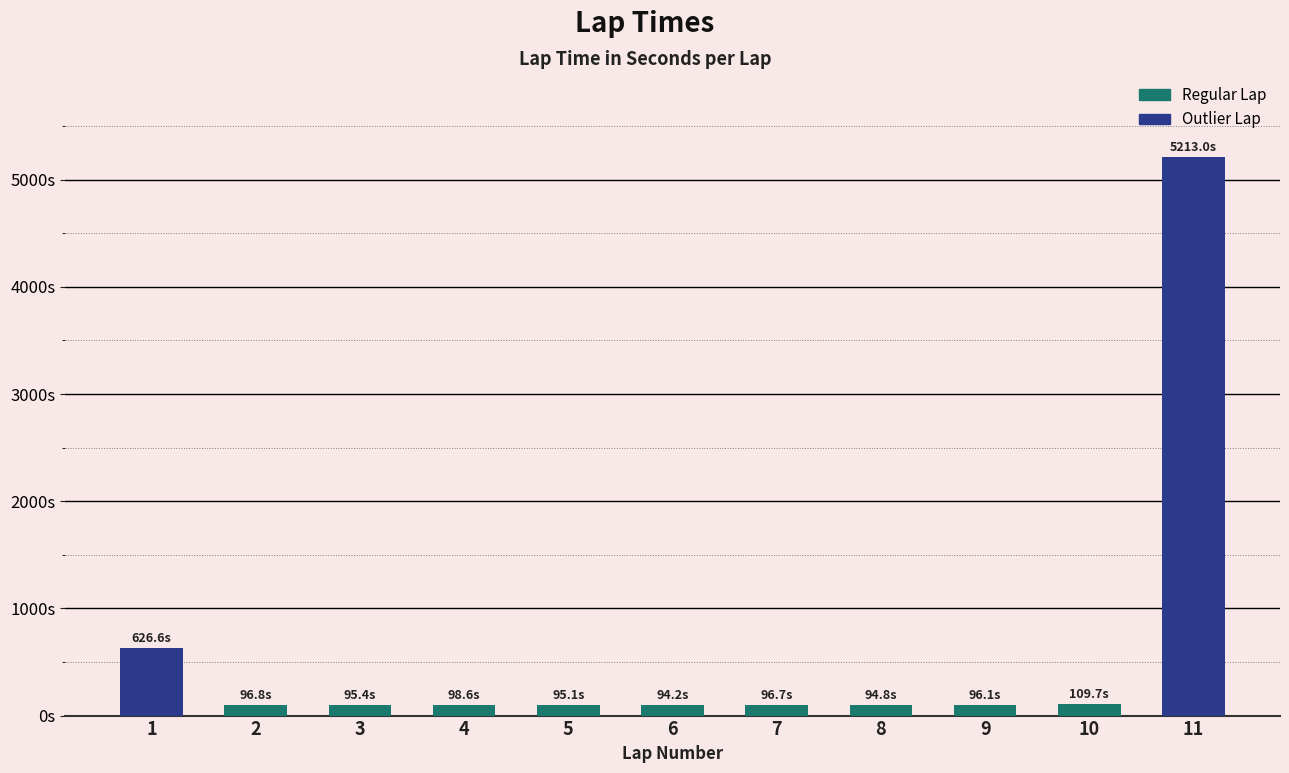

What is the change in value from 1 to 2?

-529.8